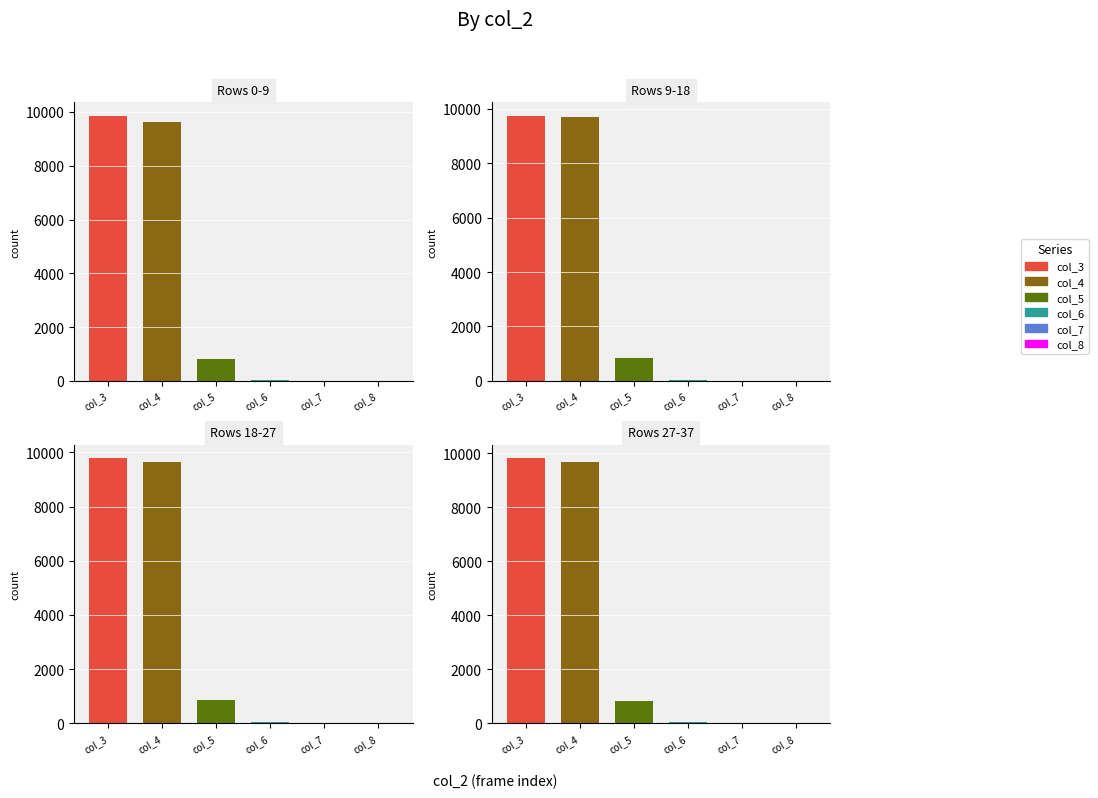

Are the bars grouped side by side (vs. stacked)?

Yes